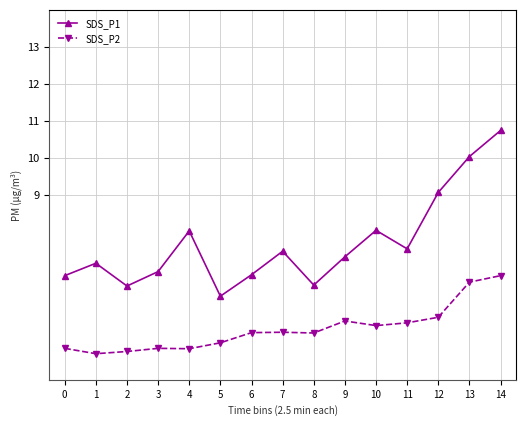

Does the chart have visible grid lines?

Yes